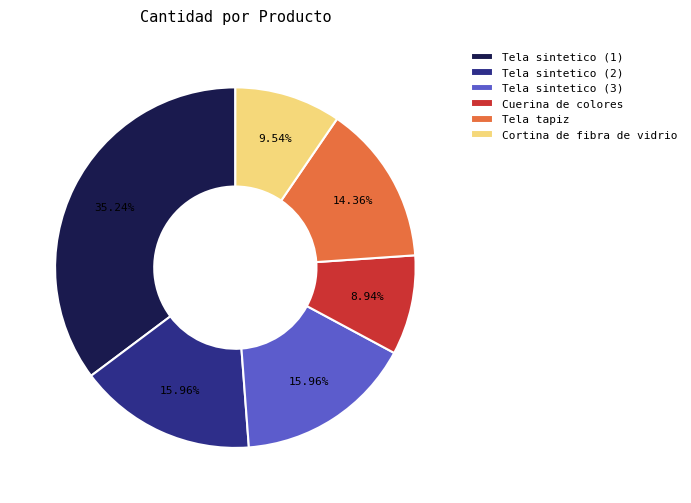

What percentage do Tela sintetico (3) and Tela sintetico (2) together represent?

31.9%